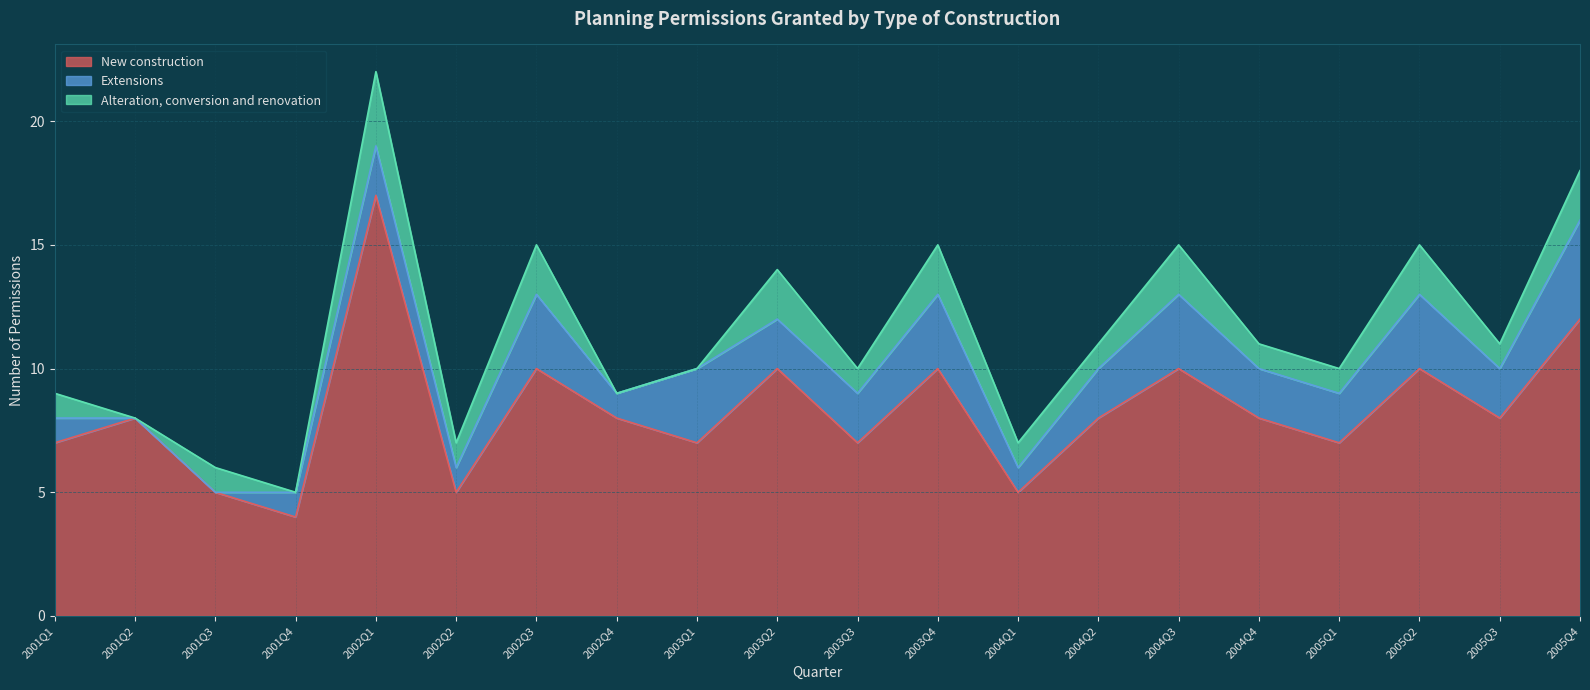

How many Alteration, conversion and renovation values are between 1 and 2?

15